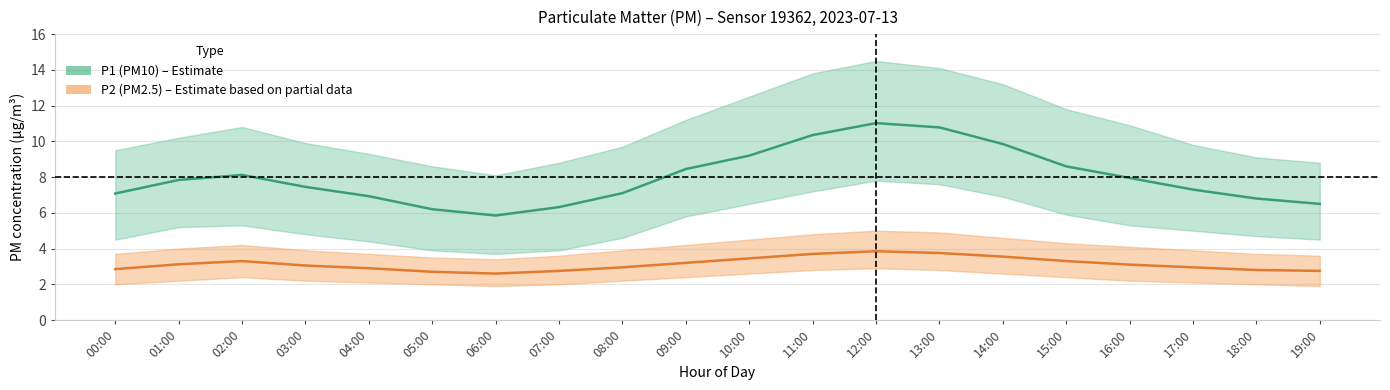

At which label is P1_lower closest to 5?

17:00